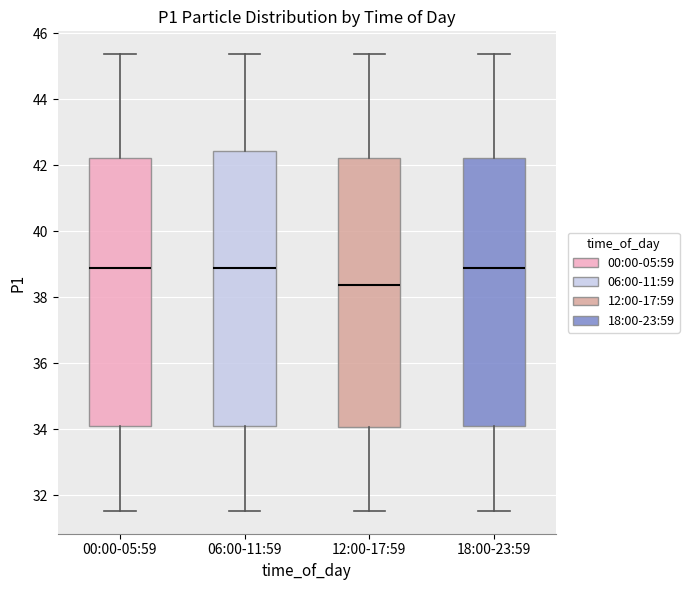

Where does the upper whisker of the box for 12:00-17:59 end on the y-axis? The values are not printed on the chart, so give them approximately, as read against the axis.

45.4